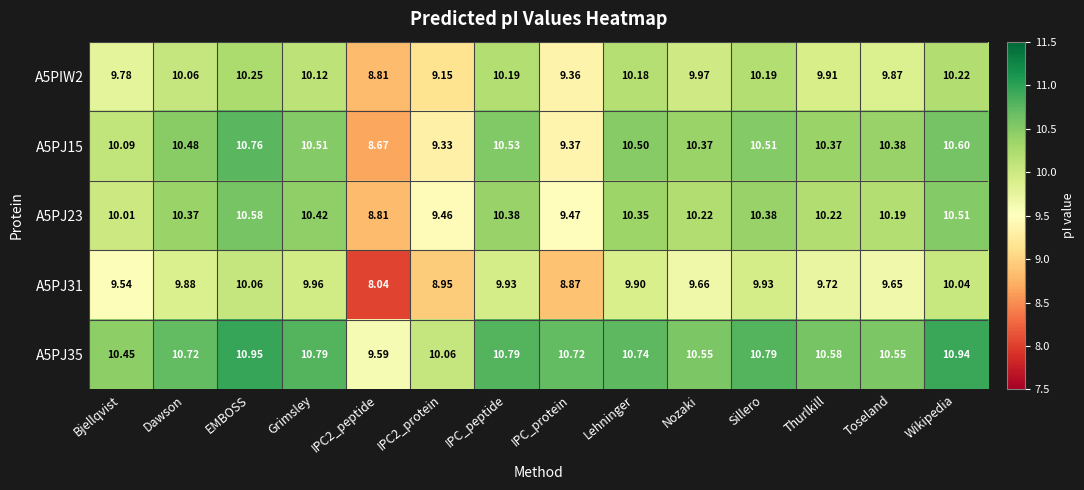

Where does the A5PJ23 series first go above 10?

Bjellqvist